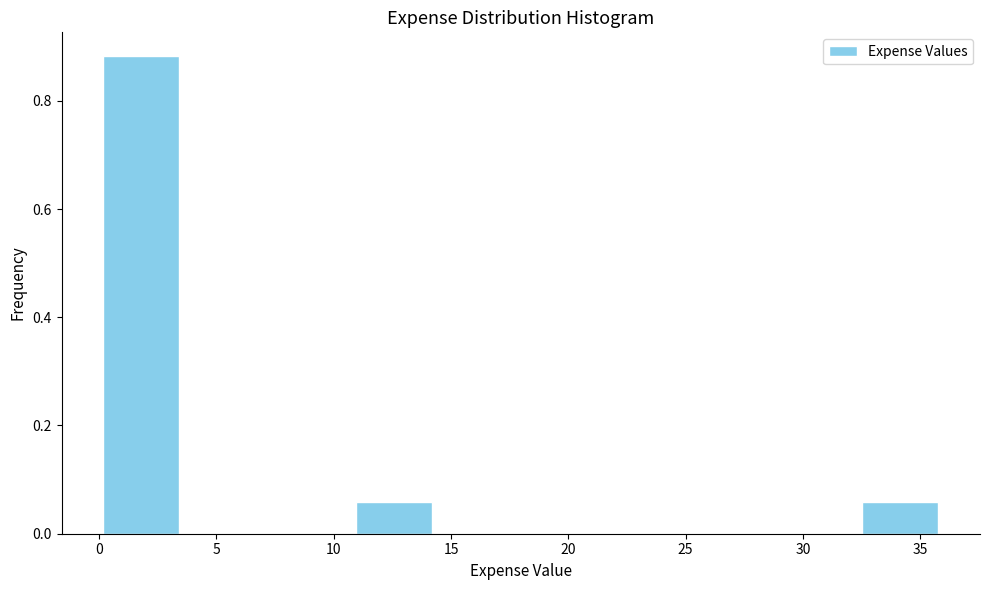

Over which range of the x-axis is the bar tallest?

0.0 to 3.5